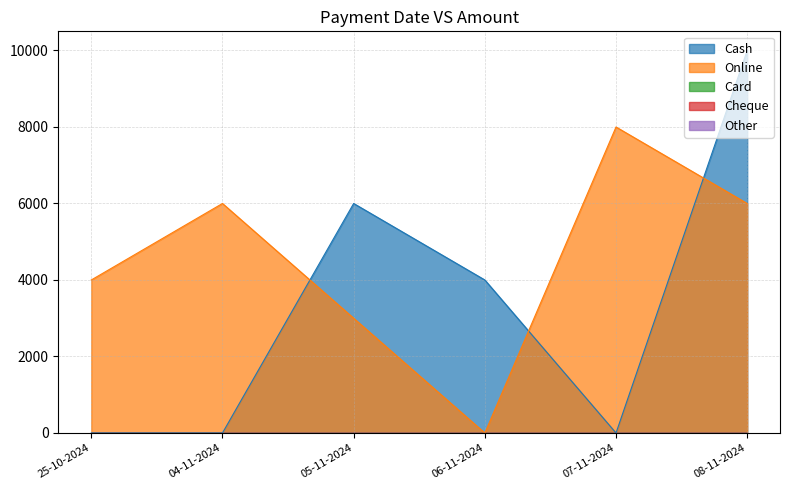

The value of Card at 05-11-2024 is 0. True or false?

True